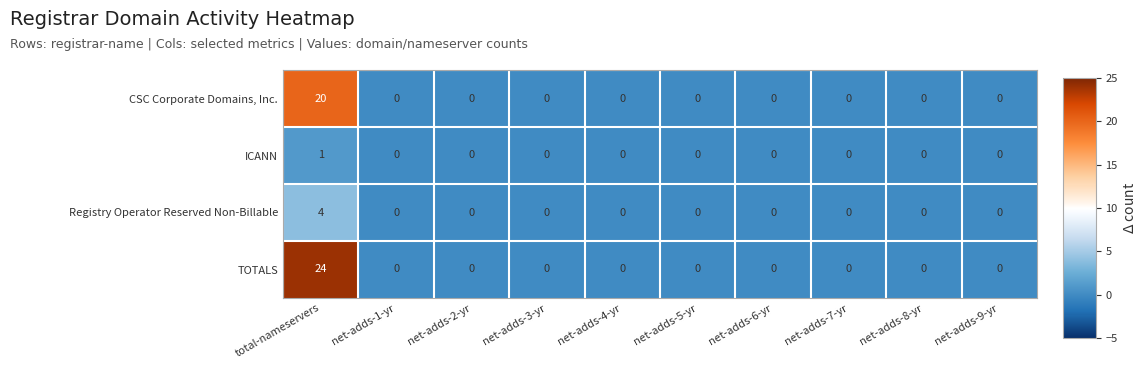

How many values in the ICANN series exceed 0?

1